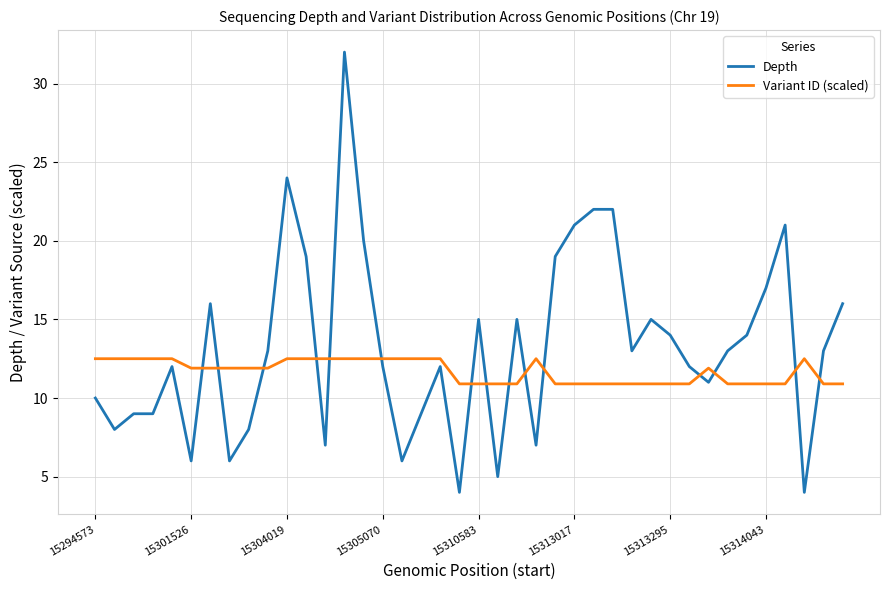

List the series in order of their peak value, lowest first.

Variant ID (scaled), Depth